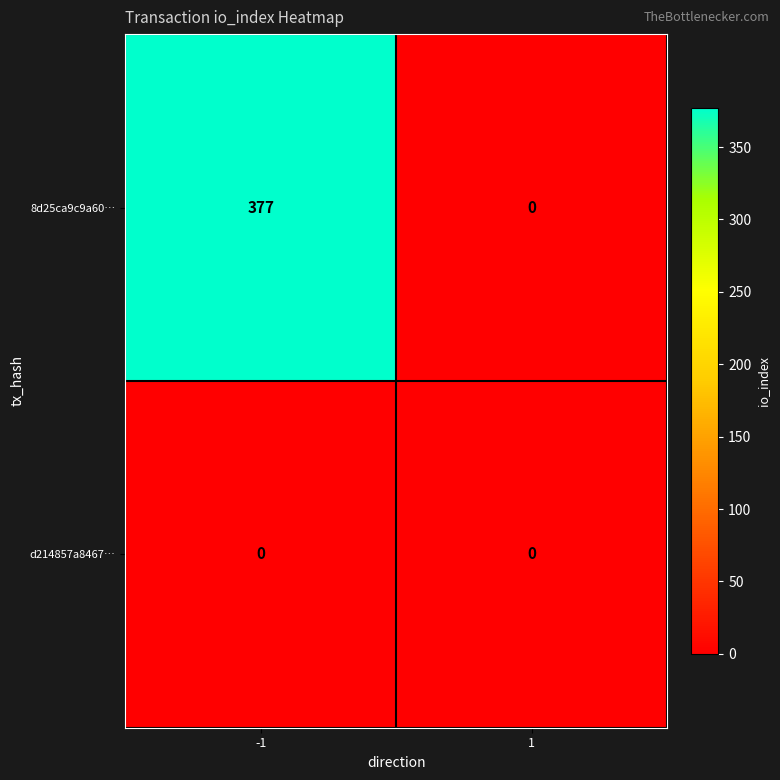

Is it true that d214857a8467… equals 0 at -1?

True